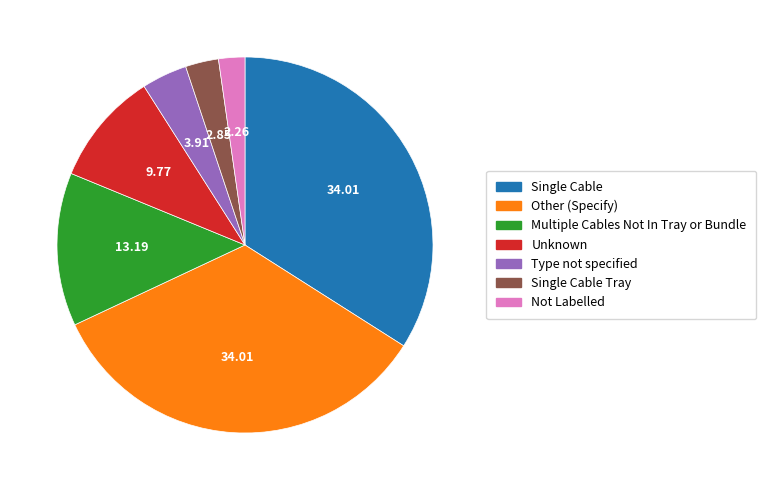

Between Type not specified and Not Labelled, which is larger?

Type not specified